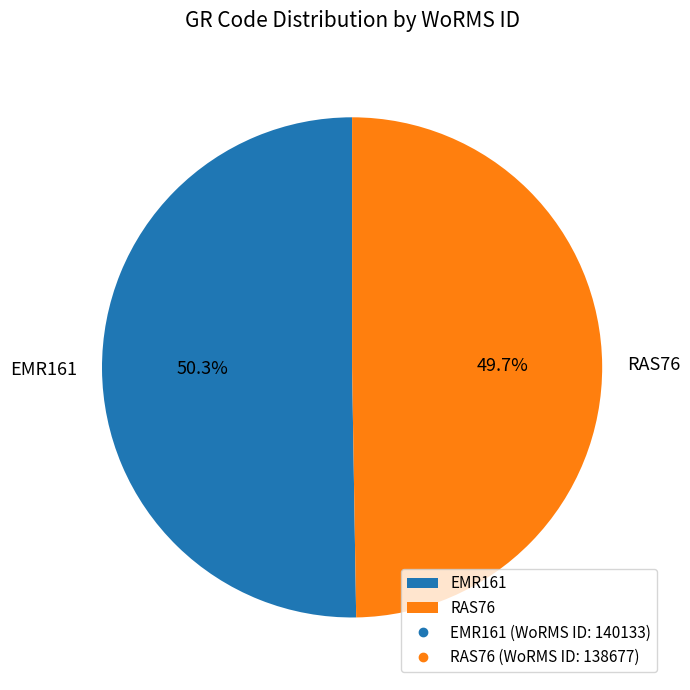

Combined, what portion of the pie is EMR161 and RAS76?

100.0%